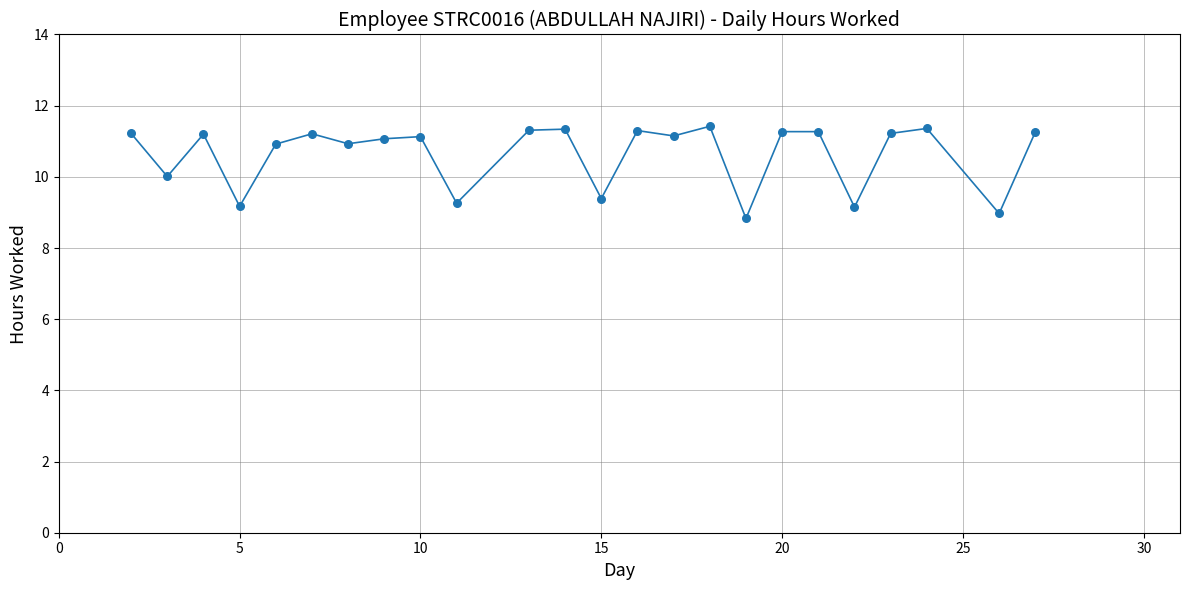

What is the range of Y values (max minus min)?

2.6